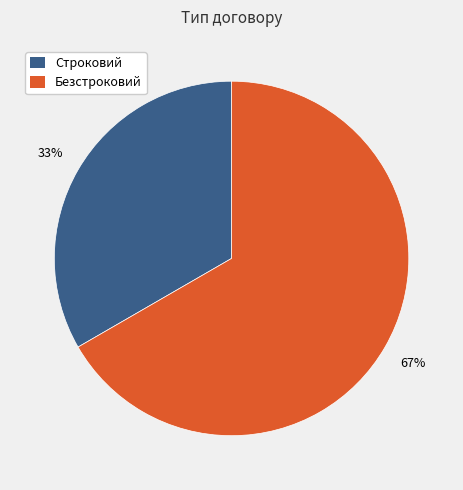

Is there any slice that represents more than half of the pie?

Yes